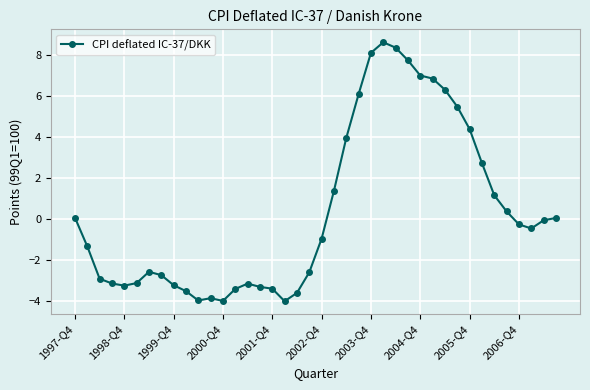

True or false: there are more than 1 points higher than both neighbors.

True